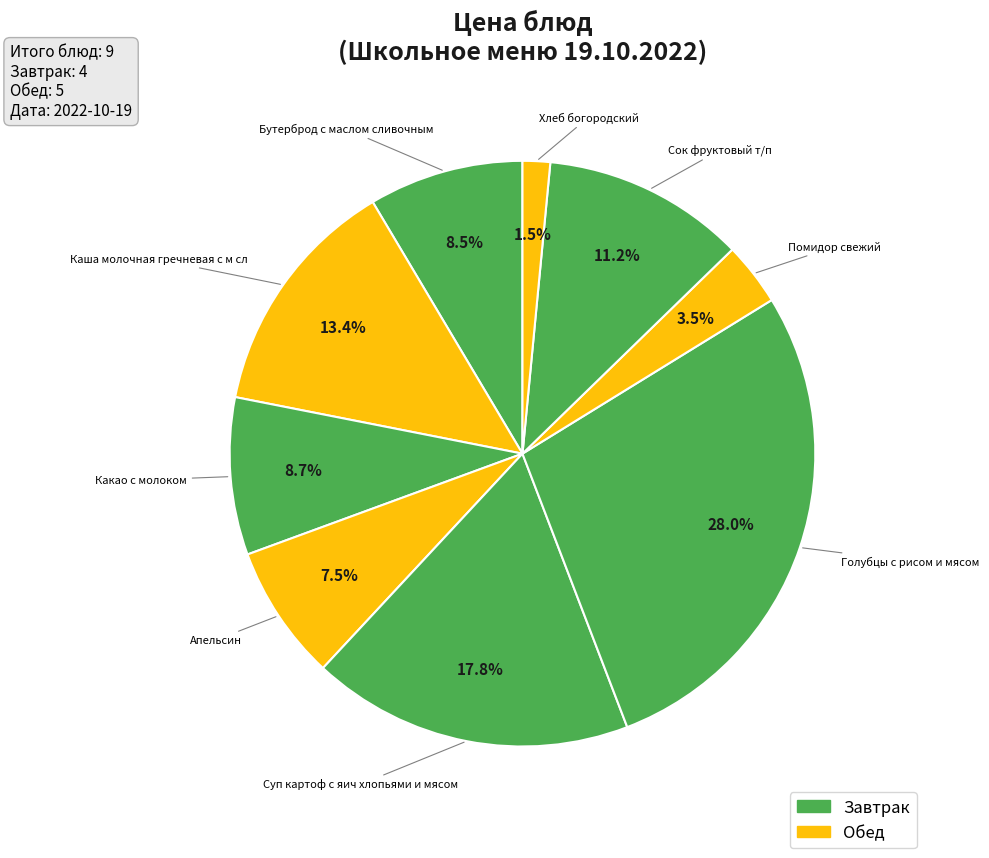

What is the smallest slice in the pie chart?

Хлеб богородский